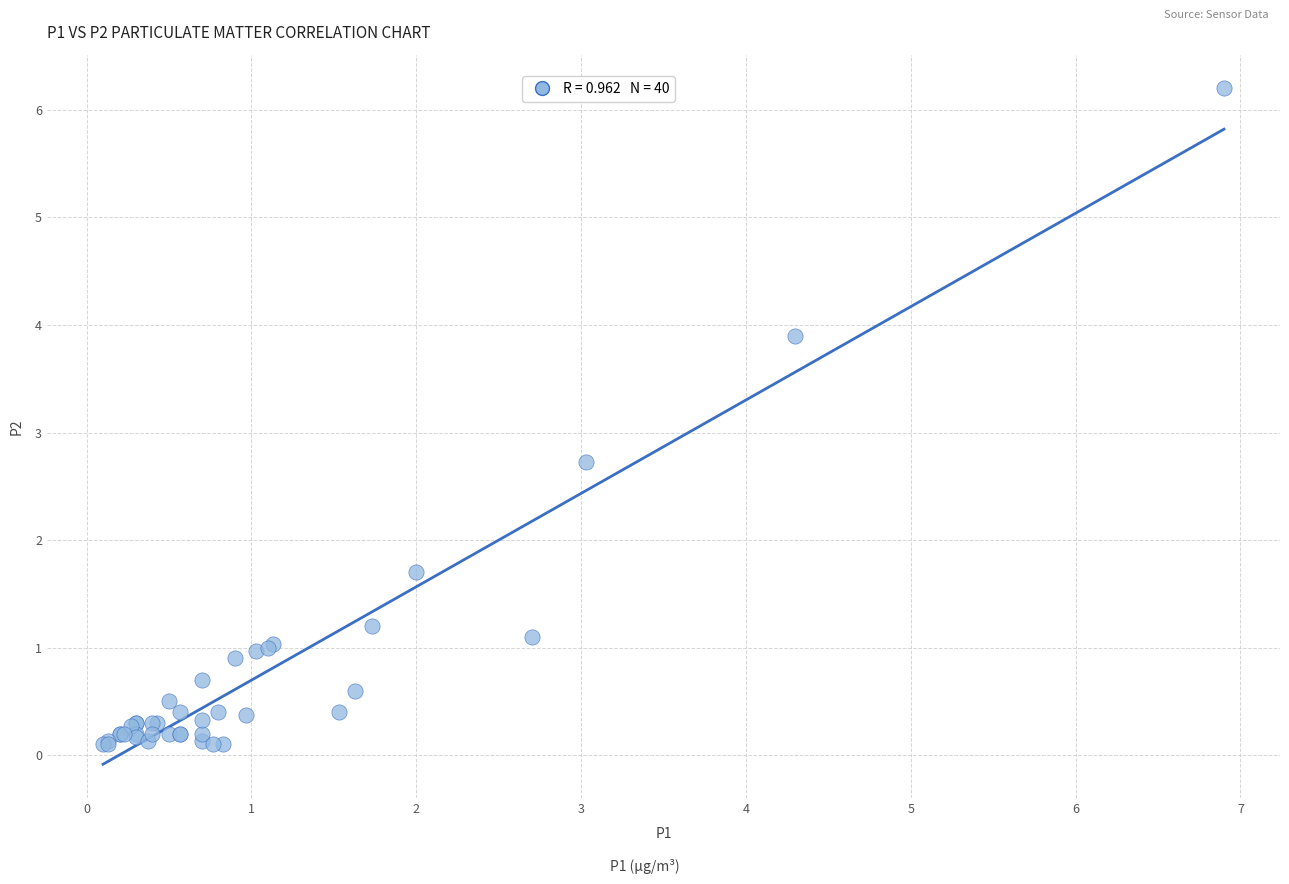

What Y value in the scatter plot is closest to 3?

2.7